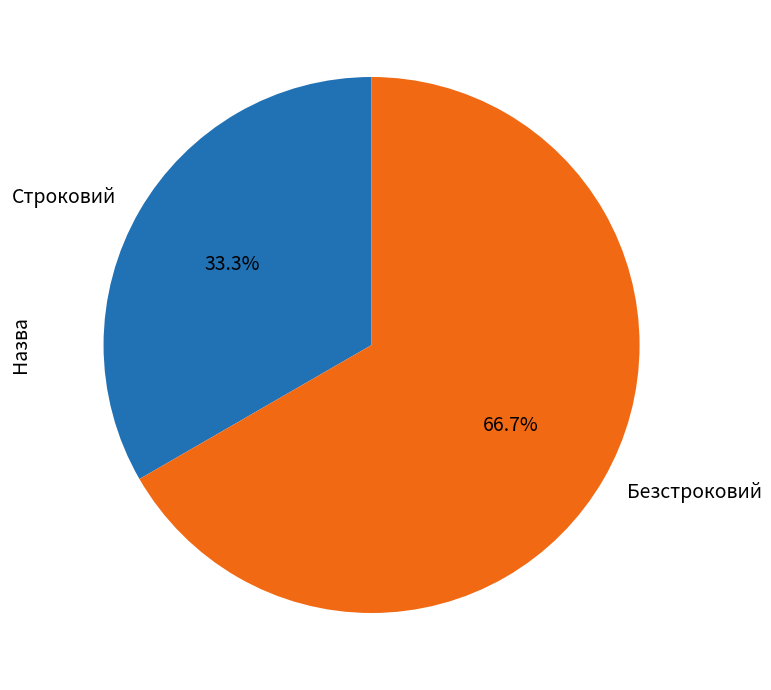

Which has a higher value, Безстроковий or Строковий?

Безстроковий